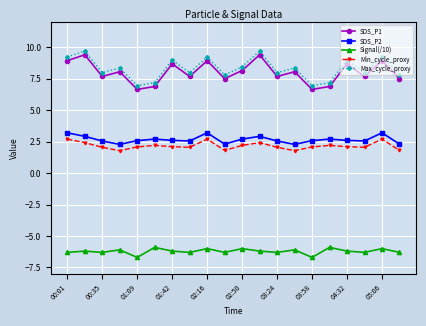

What is the value of the SDS_P1 point at the 14th from the left?

8.1